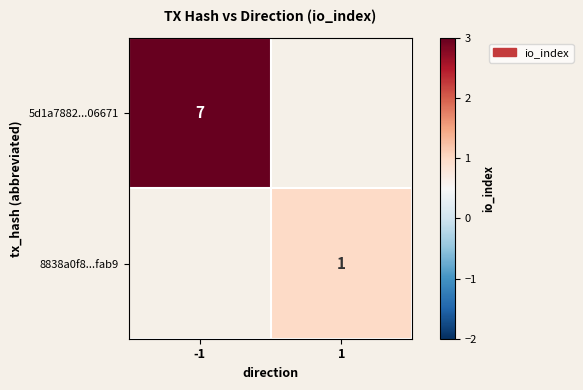

The value of 5d1a7882...06671 at -1 is 7. True or false?

True